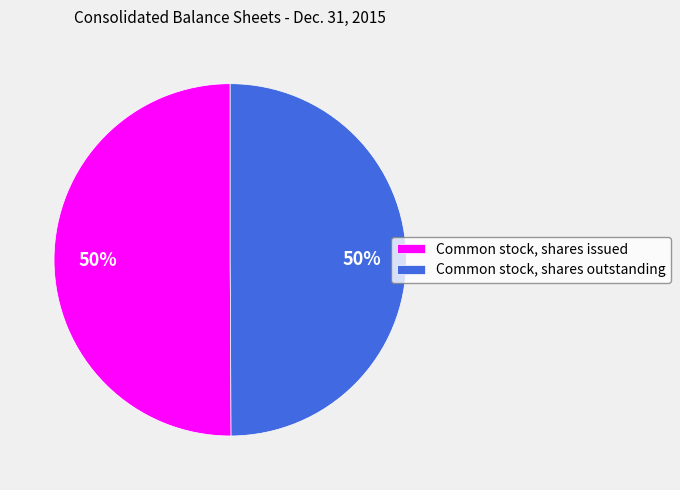

Combined, do Common stock, shares outstanding and Common stock, shares issued account for over 50%?

Yes